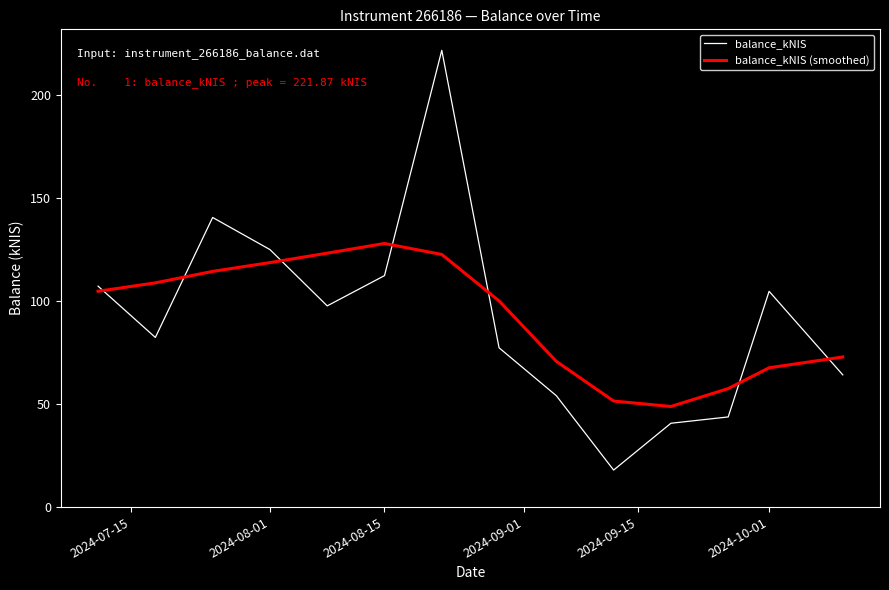

What are all the series names shown in the legend?

balance_kNIS, balance_kNIS (smoothed)